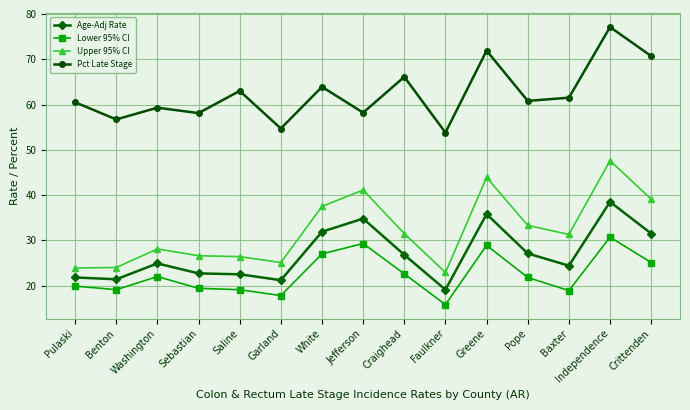

Rank the series by their maximum value, from highest to lowest.

Pct Late Stage, Upper 95% CI, Age-Adj Rate, Lower 95% CI